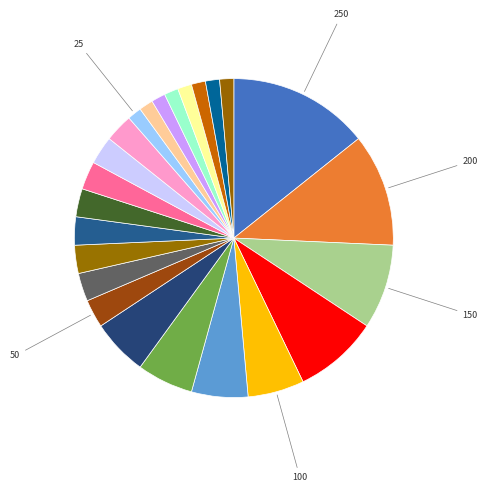

How many slices are in this pie chart?

24